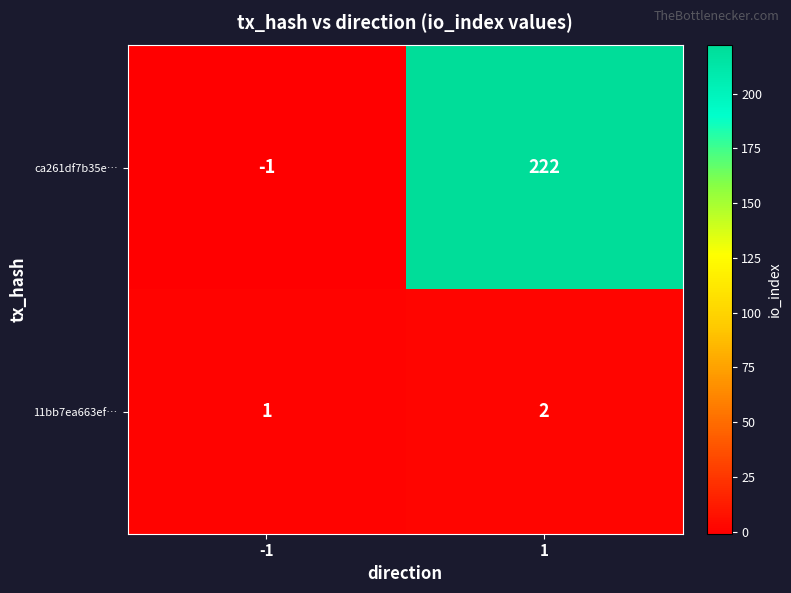

At how many categories does at least one series exceed 41?

1